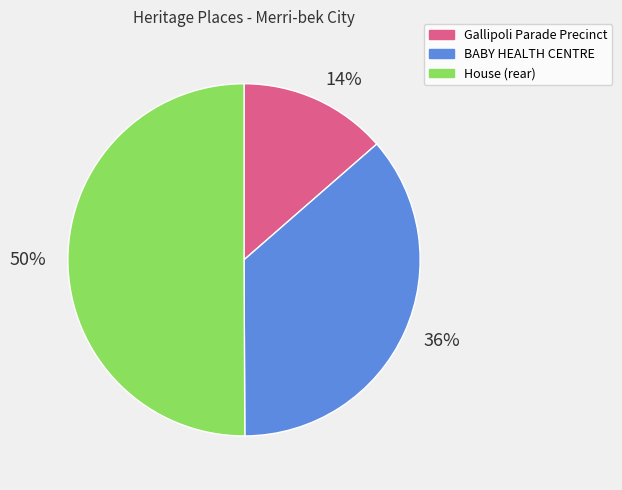

True or false: House (rear) accounts for 50% of the total.

True